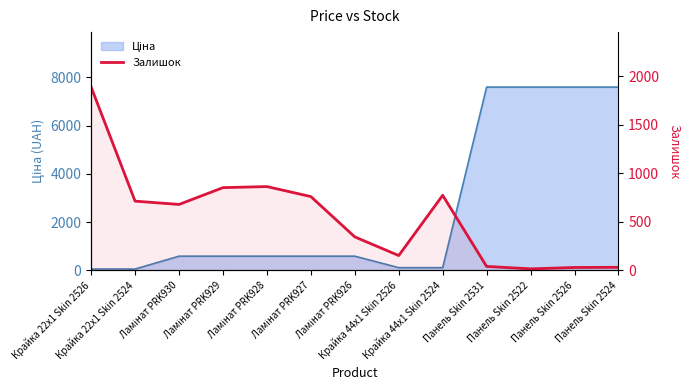

Reading left to right, extract all data points from this chart.

1887	713	679	852	863	760	345	153	773	41	16	30	32